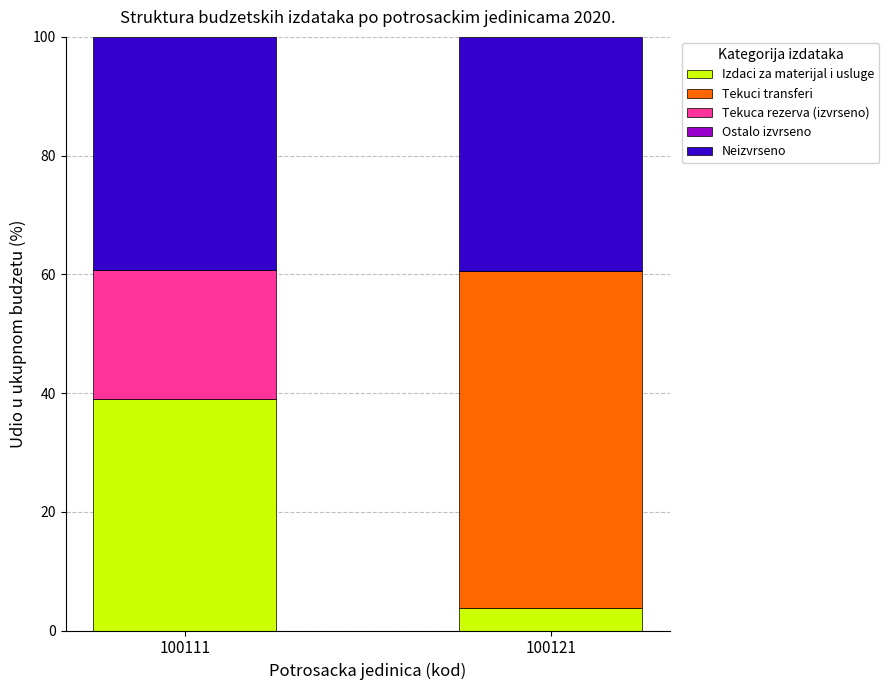

What is the sum of all Izdaci za materijal i usluge values?

42.8